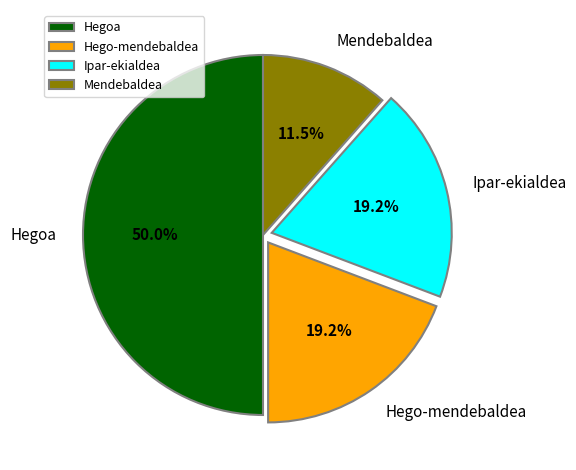

To the nearest percent, what percentage of the pie is Hego-mendebaldea?

19%